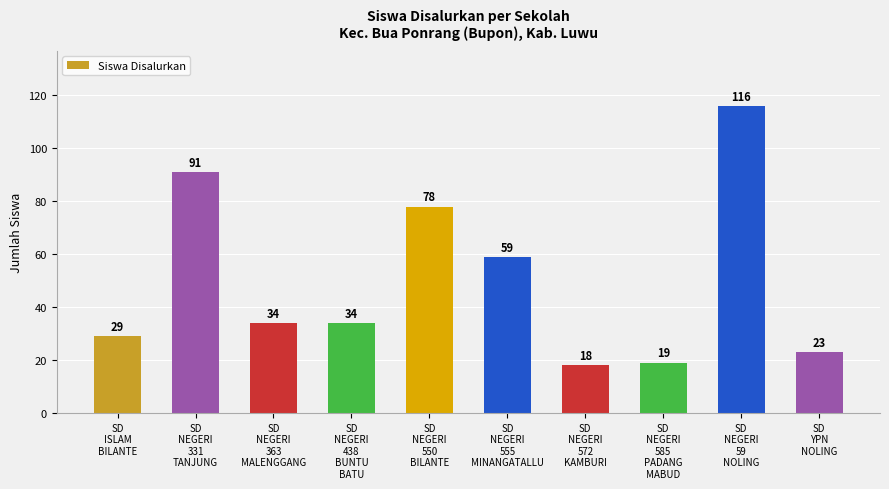

Is it true that the value at SD
NEGERI
555
MINANGATALLU is 59?

True